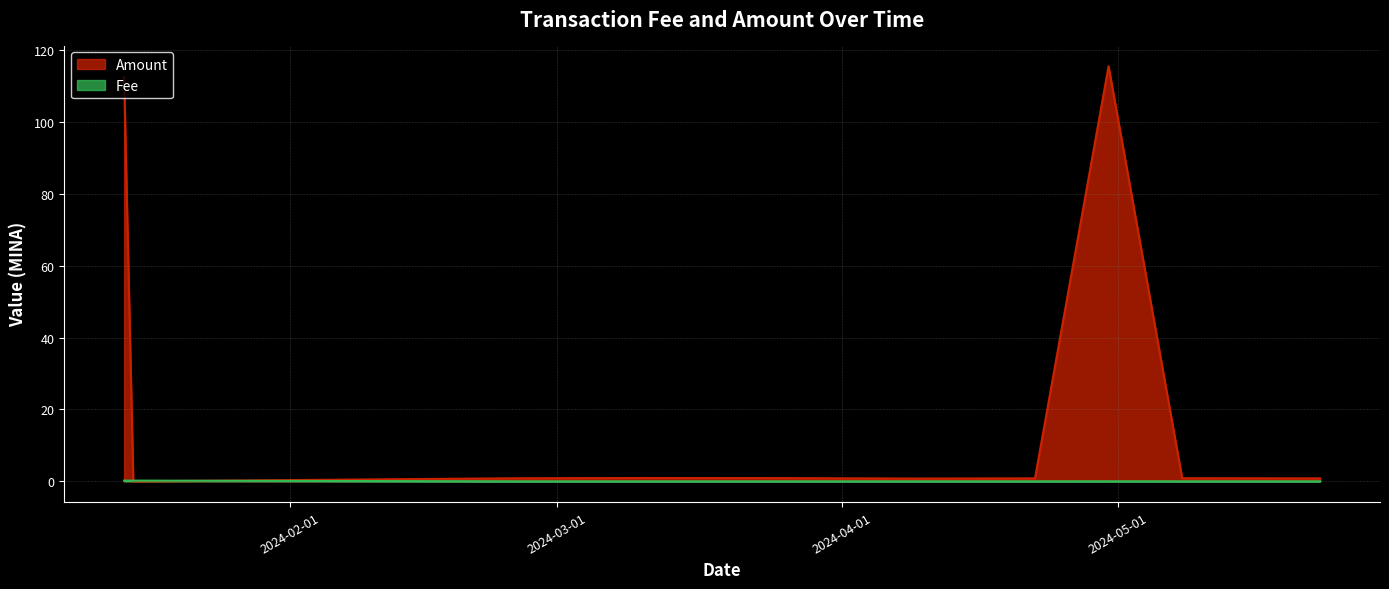

Does the chart display data point markers on the line(s)?

No